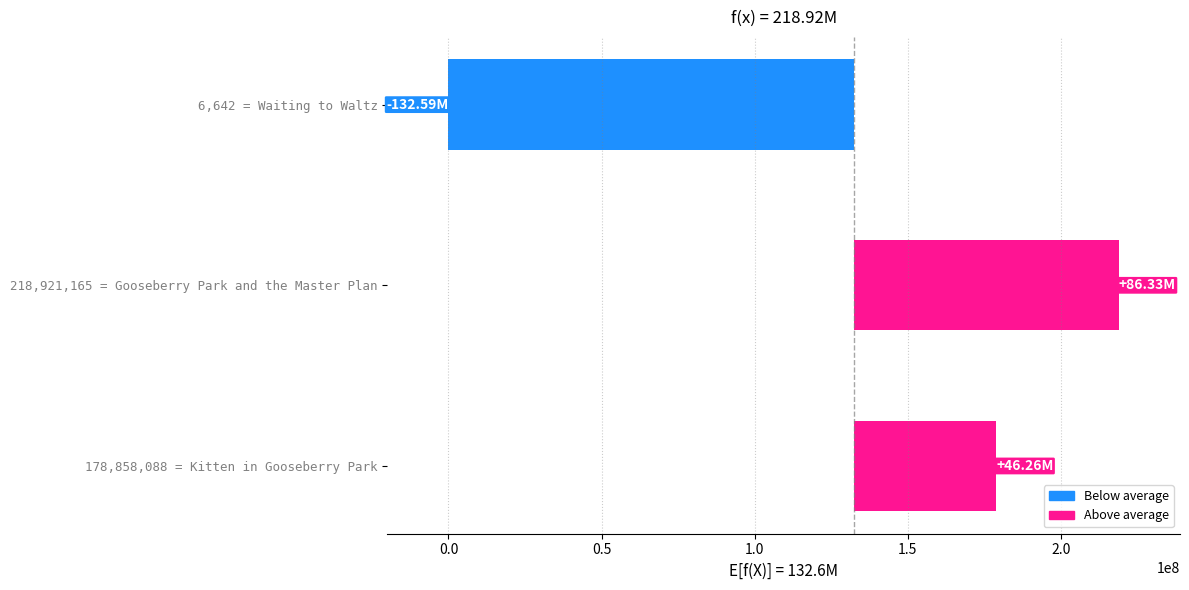

Are the bars horizontal?

Yes